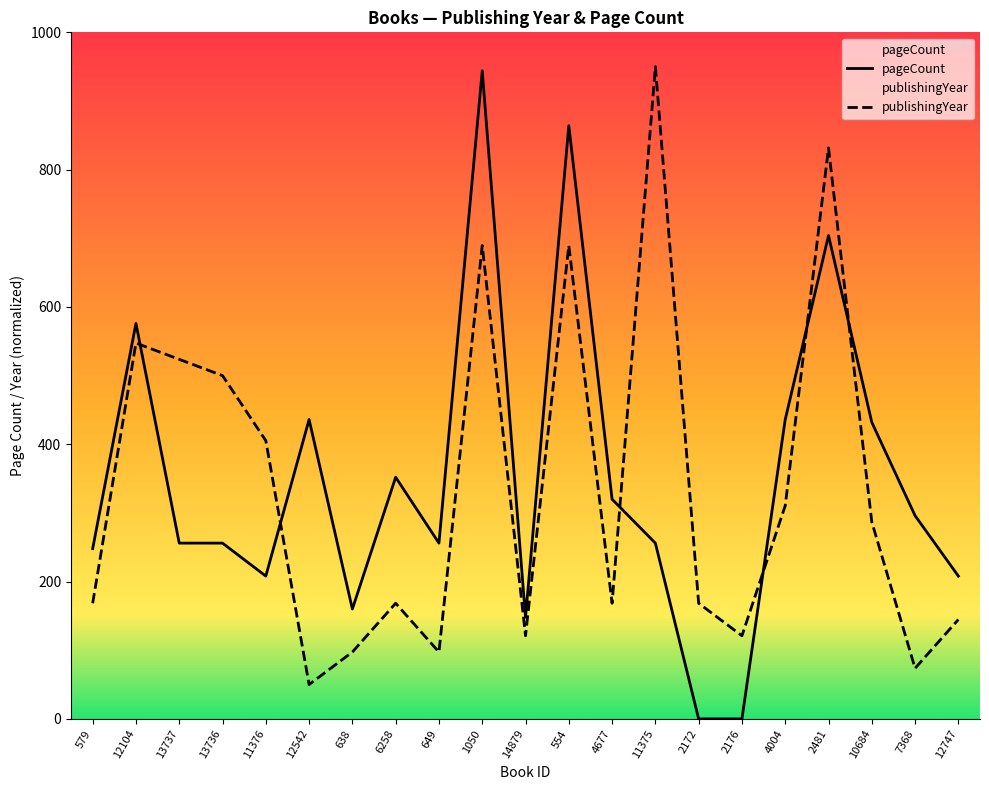

How many times do publishingYear and pageCount cross each other?

6